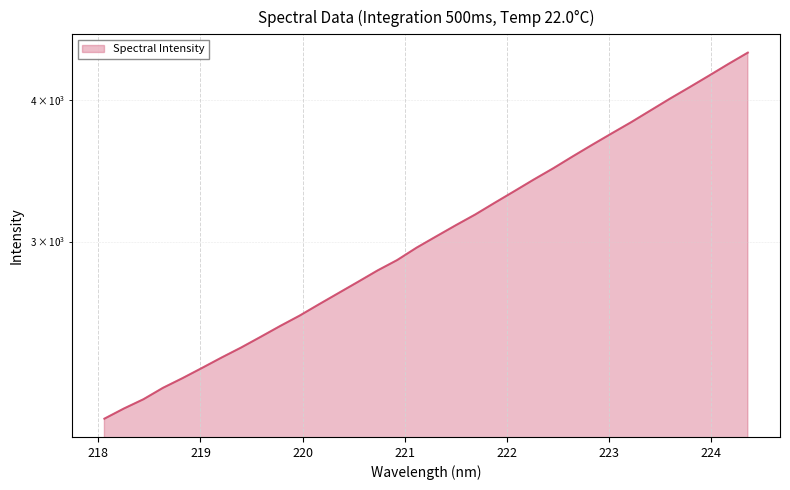

The value at 222.4538 is 5744.5. True or false?

False